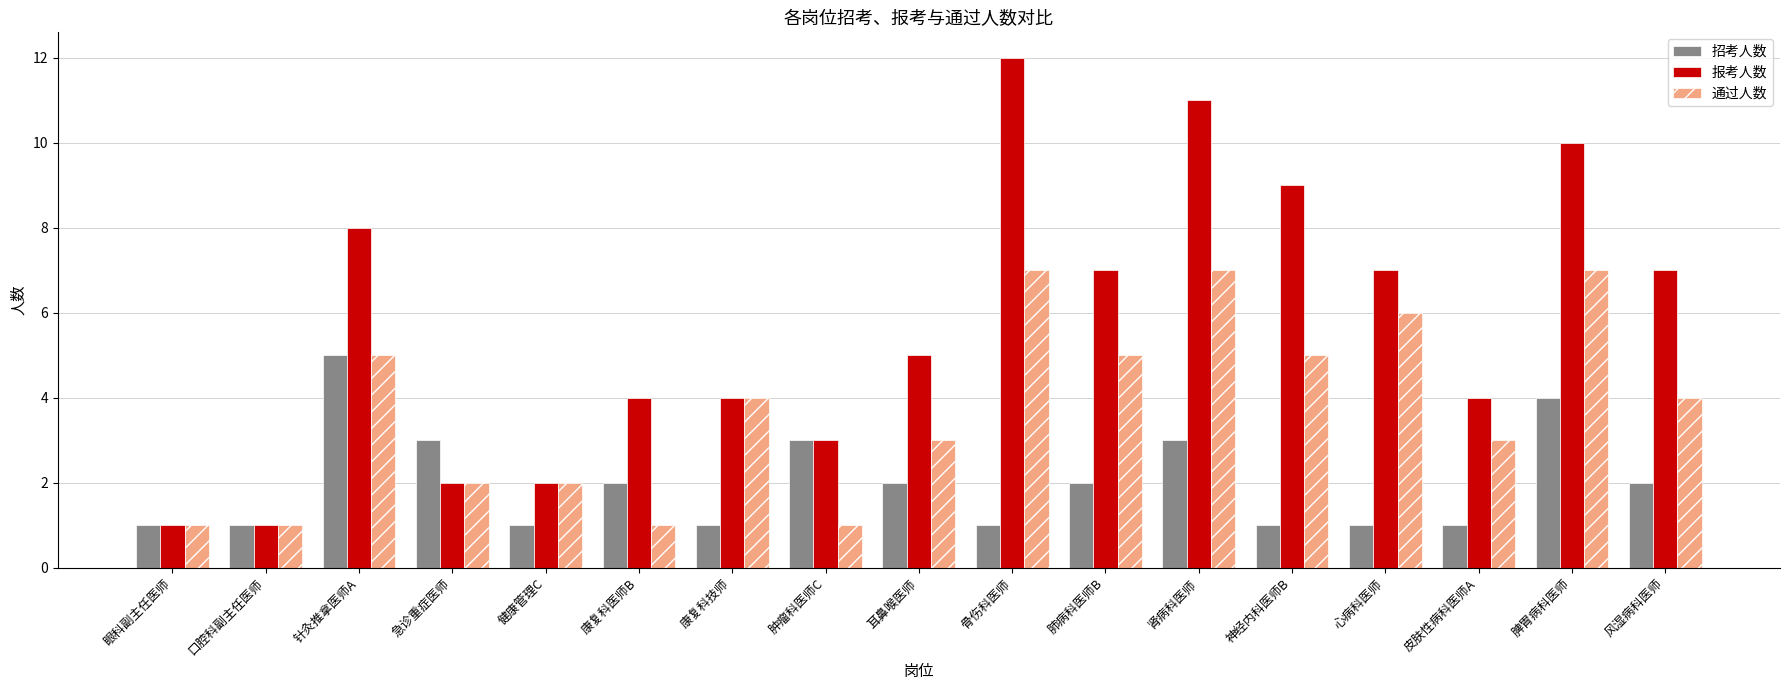

Which series has the largest range (max minus min)?

报考人数